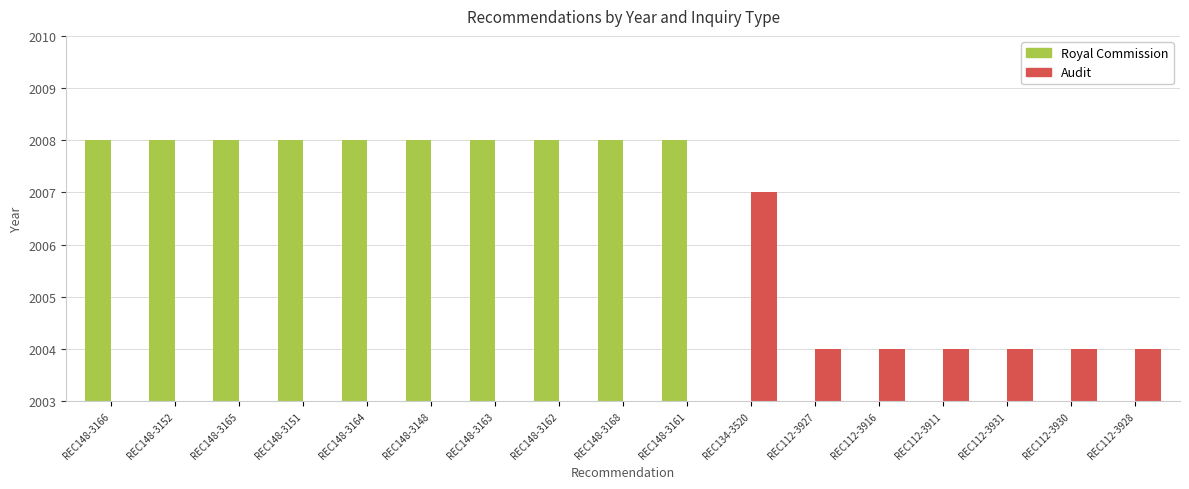

What is the sum of the Audit values at REC112-3931 and REC112-3930?

4008.0